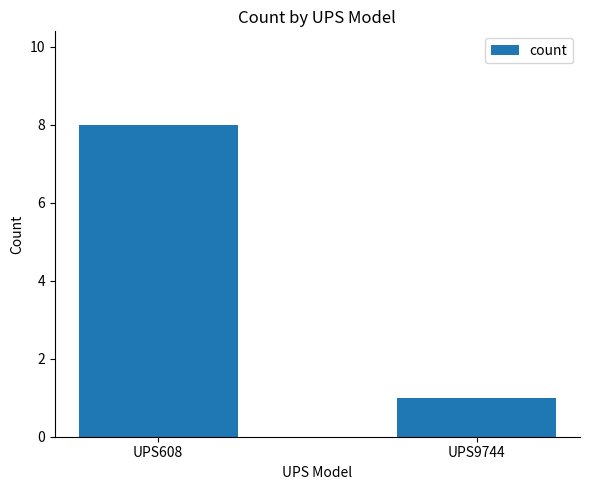

Does the chart contain stacked bars?

No